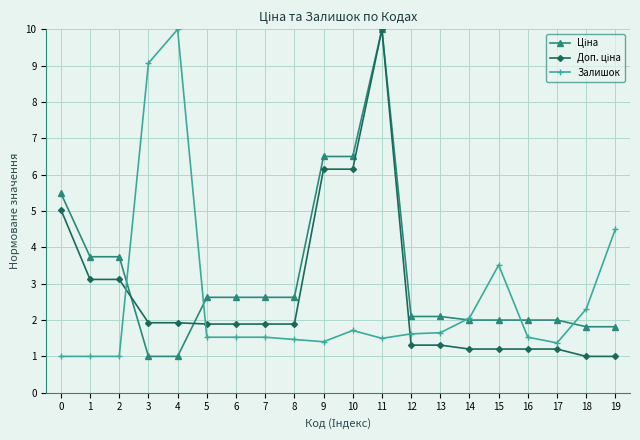

At which category is the sum across all series the highest?

11